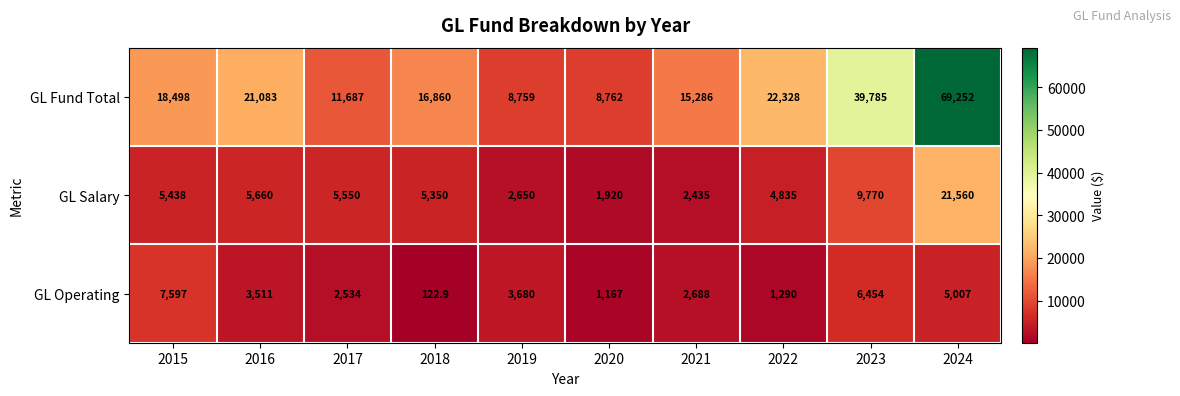

Reading right to left, transcribe all the data shown in this chart.

GL Fund Total: 2024=69252.0	2023=39785.0	2022=22328.0	2021=15286.0	2020=8762.0	2019=8759.0	2018=16860.0	2017=11687.0	2016=21083.0	2015=18498.0
GL Salary: 2024=21560.0	2023=9770.0	2022=4835.0	2021=2435.0	2020=1920.0	2019=2650.0	2018=5350.0	2017=5550.0	2016=5660.0	2015=5438.0
GL Operating: 2024=5007.0	2023=6454.0	2022=1290.0	2021=2688.0	2020=1167.0	2019=3680.0	2018=122.9	2017=2534.0	2016=3511.0	2015=7597.0